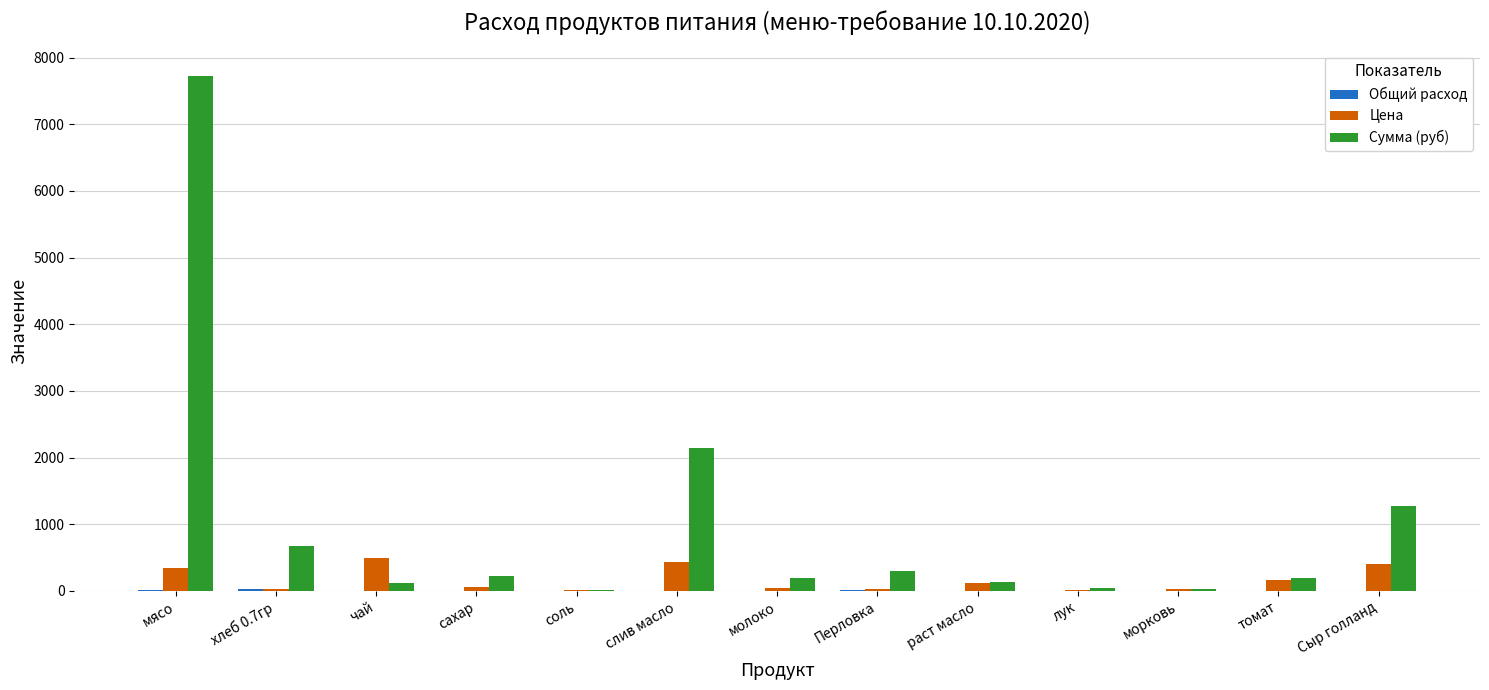

Are the bars grouped side by side (vs. stacked)?

Yes